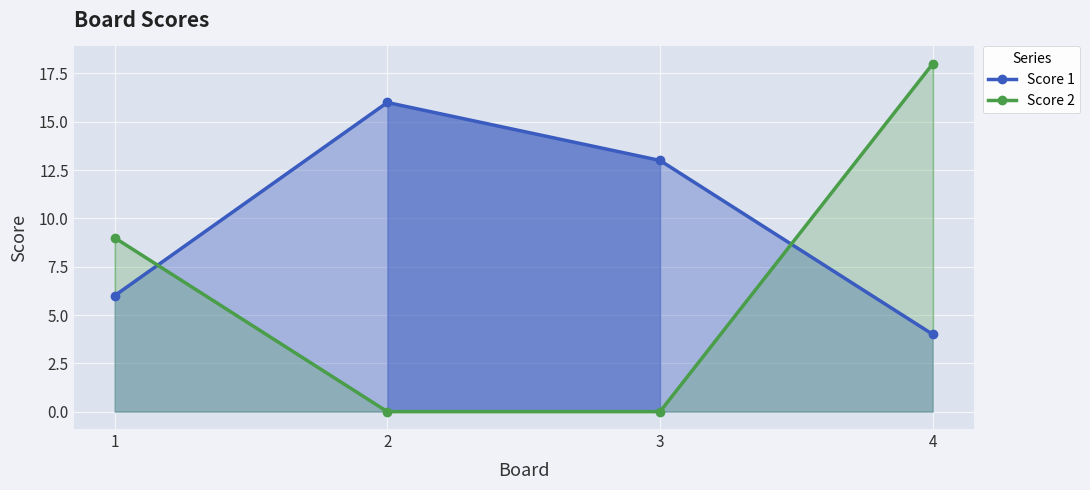

Reading right to left, list all the values displayed in this chart.

Score 1: 4	13	16	6
Score 2: 18	0	0	9